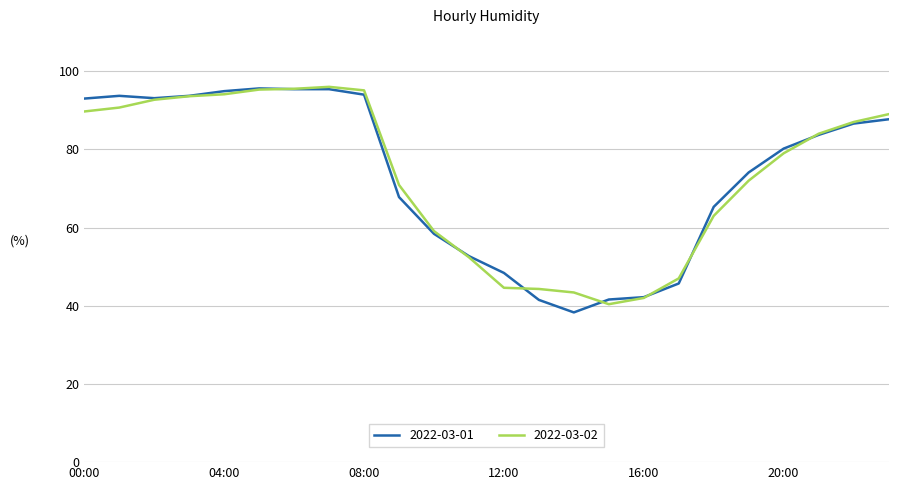

What is the maximum value shown in the chart?

96.0